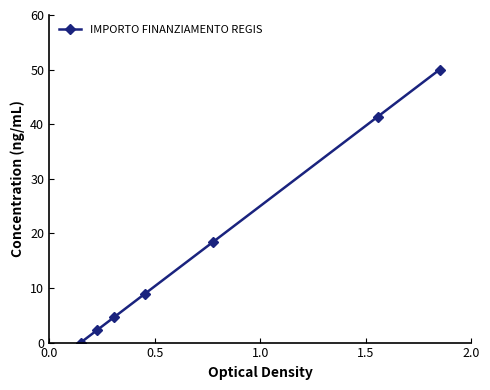

True or false: there are more than 1 points higher than both neighbors.

False